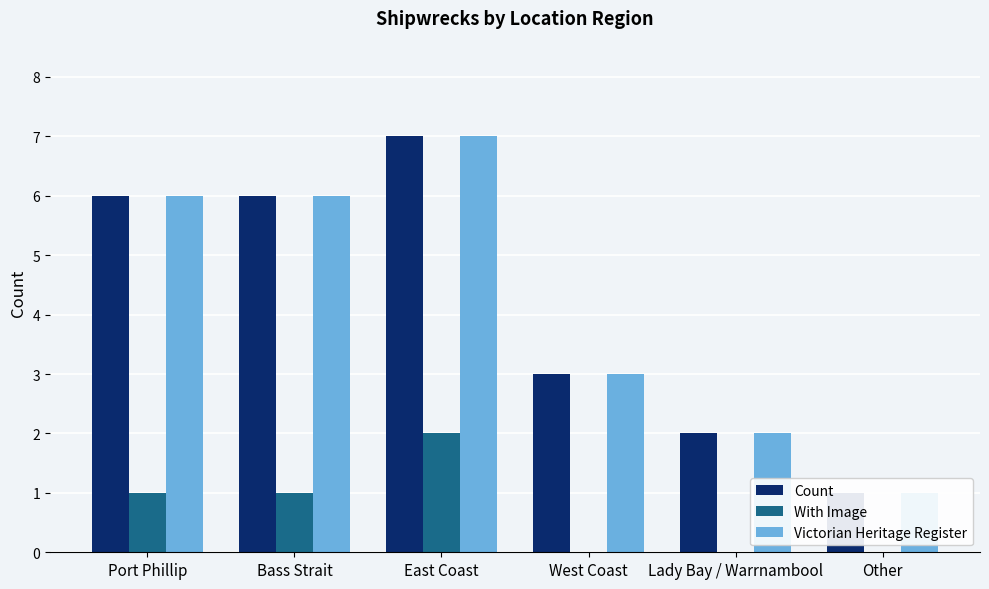

What is the highest value of the Count series?

7